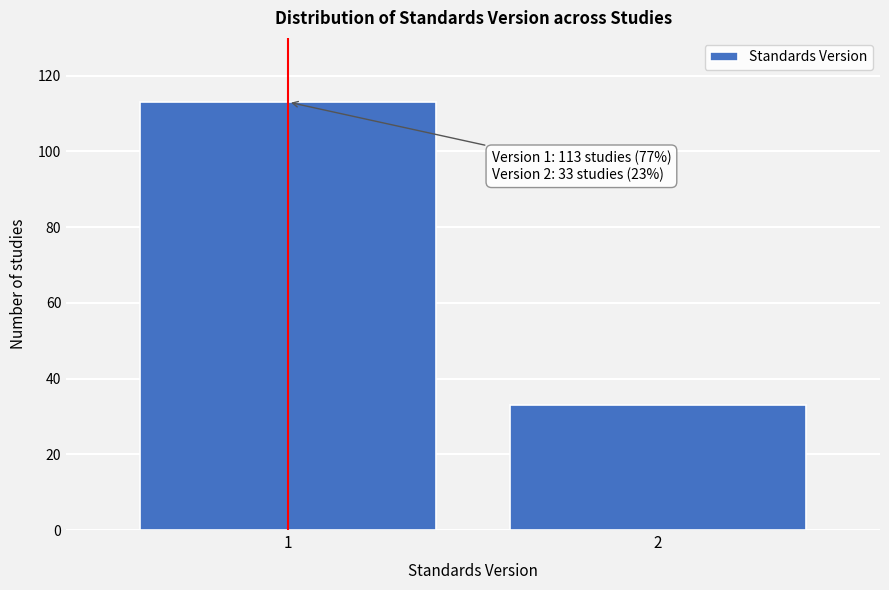

Reading left to right, transcribe all the data shown in this chart.

113	33